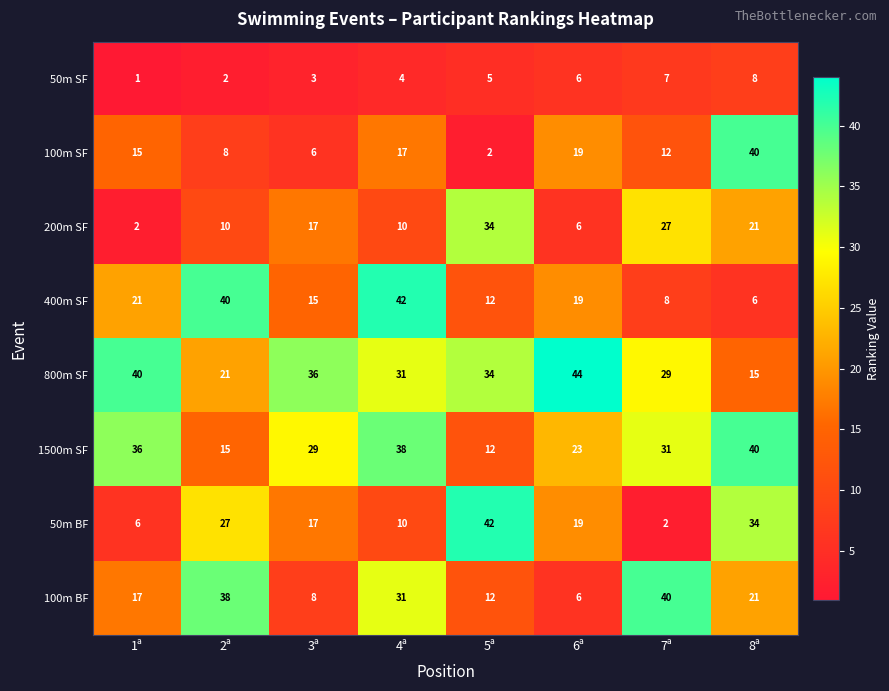

At which category does the chart reach its peak across all series?

6ª